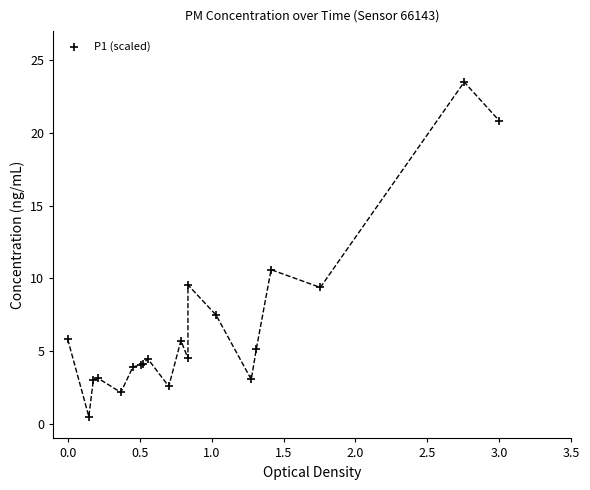

What Y value in the scatter plot is closest to 12?

10.6